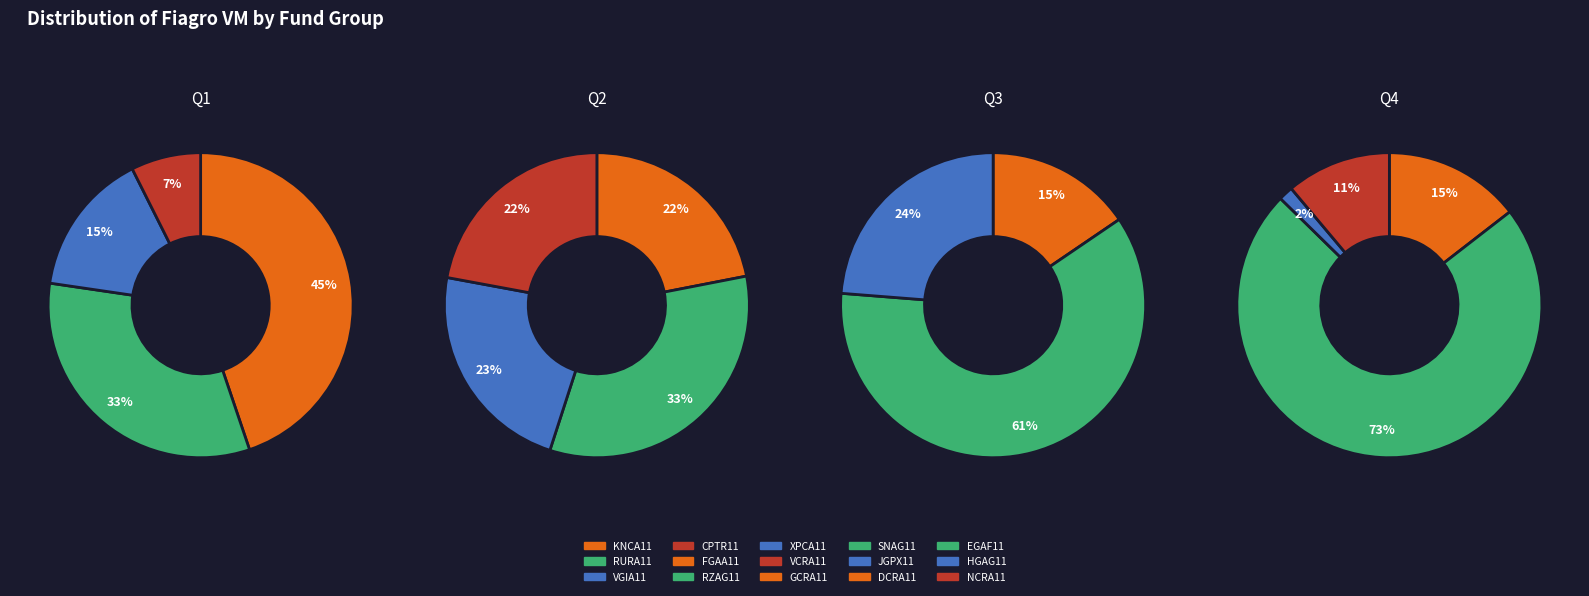

Is the sum of GCRA11 and NCRA11 greater than half?

No